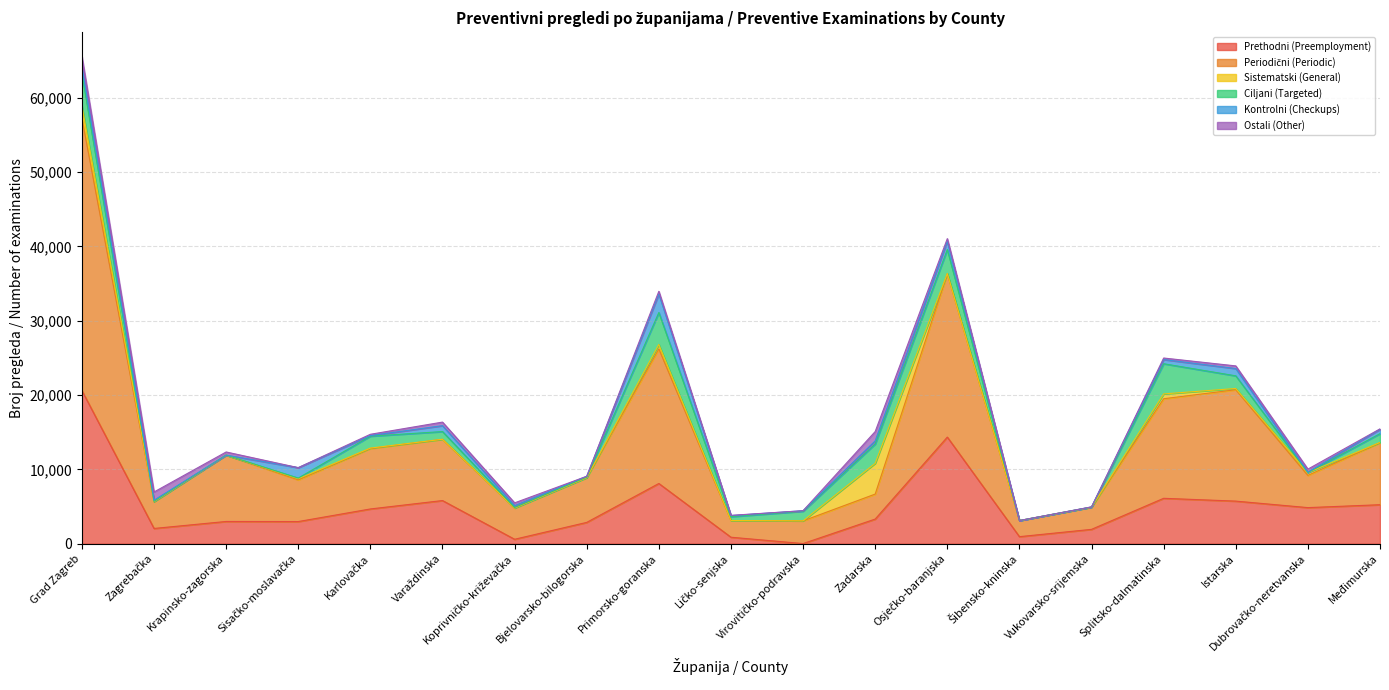

What position from the left is Virovitičko-podravska?

11